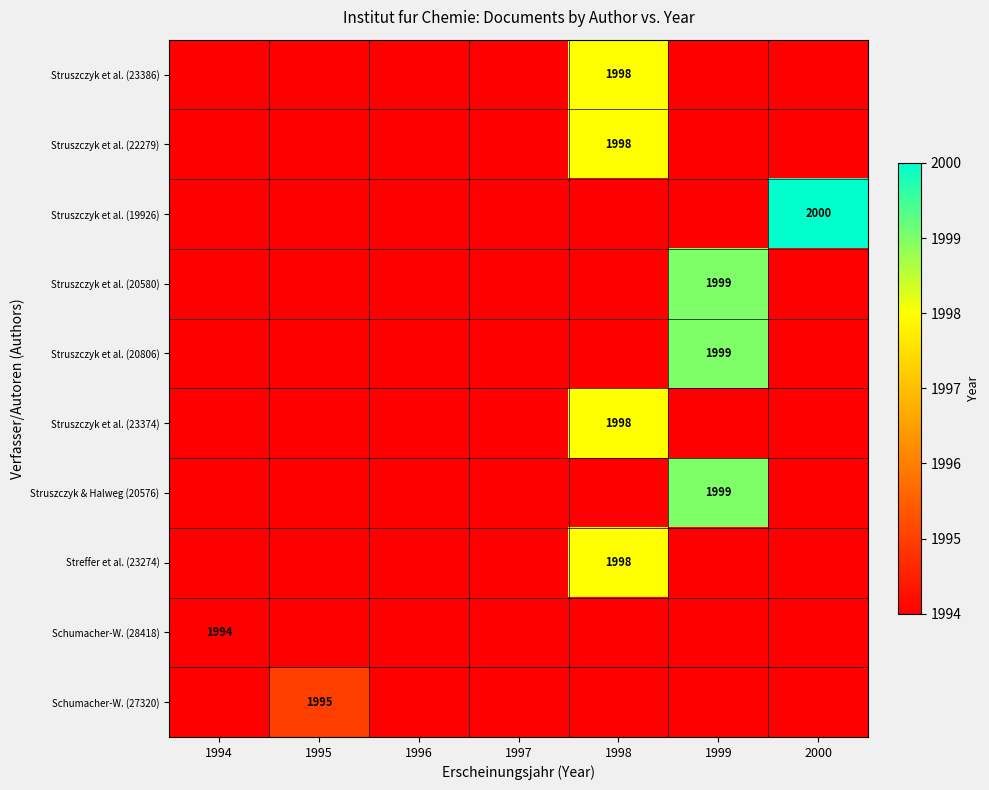

At which category is the sum across all series the highest?

1998